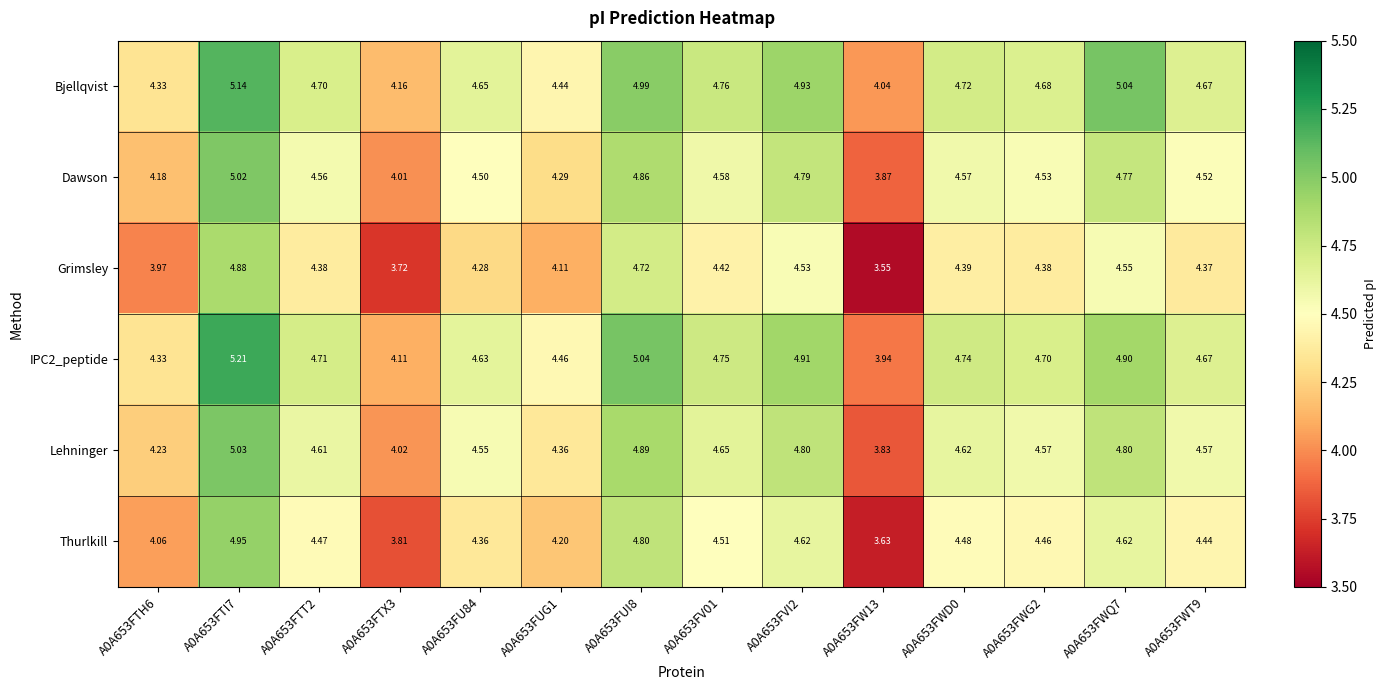

Between A0A653FWQ7 and A0A653FWT9, which series saw the biggest shift?

Bjellqvist